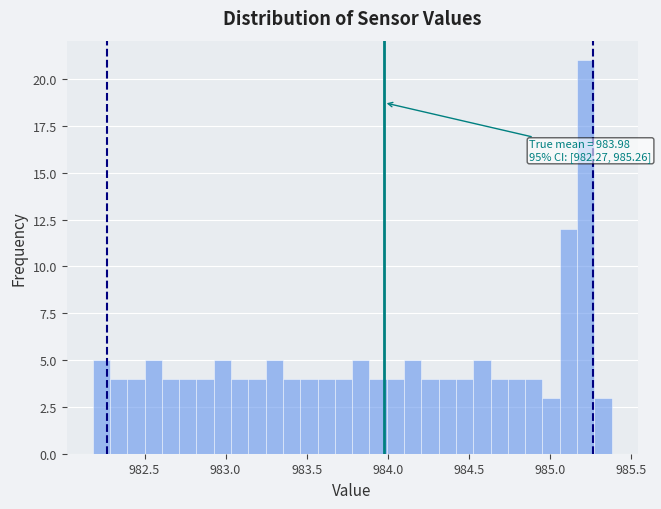

Read against the x-axis, roughly where is the centre of the tallest bar?

985.20